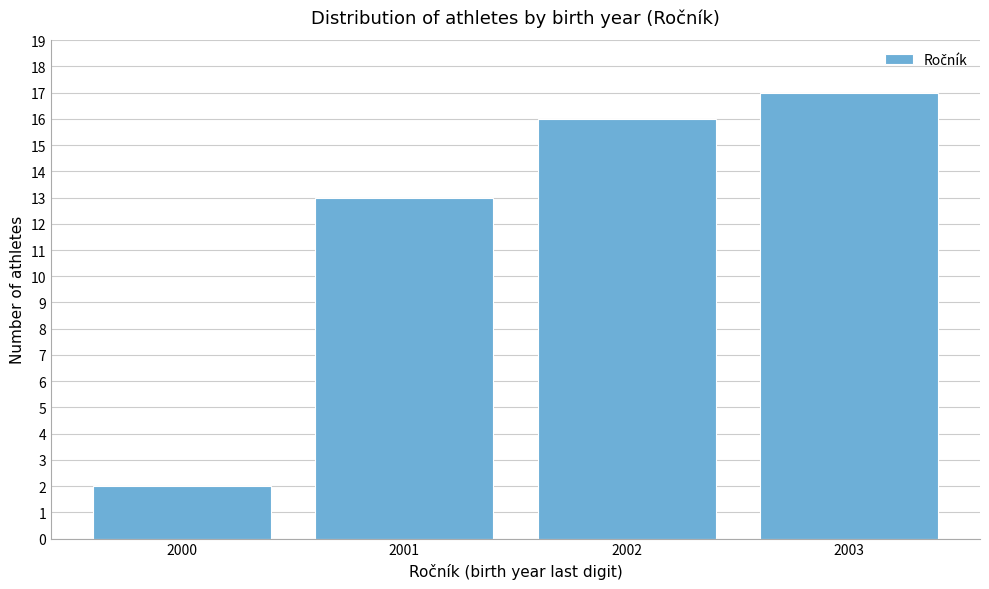

Reading left to right, what are all the values shown in this chart?

2000=2	2001=13	2002=16	2003=17